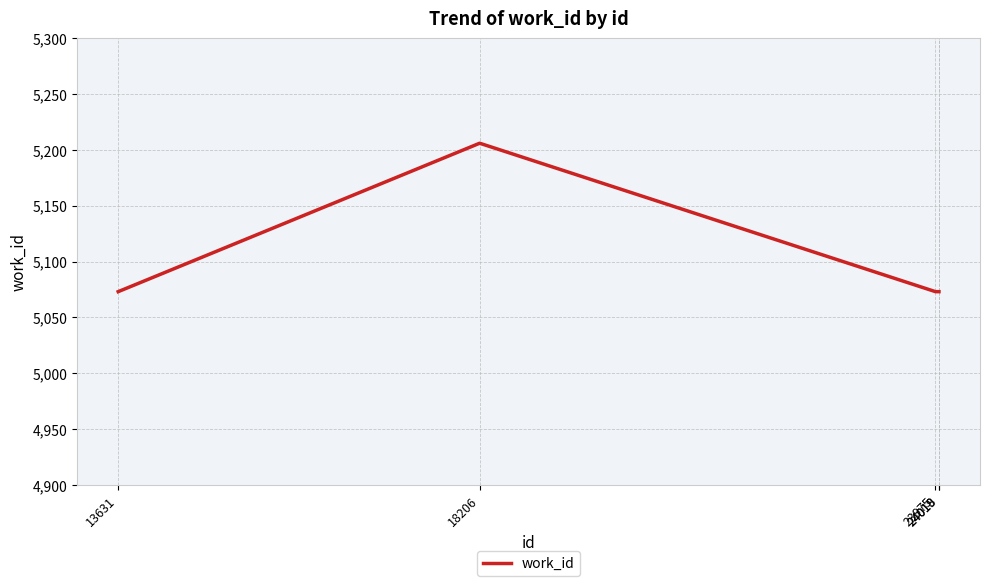

The chart shows a value of 7291 at 24019. True or false?

False